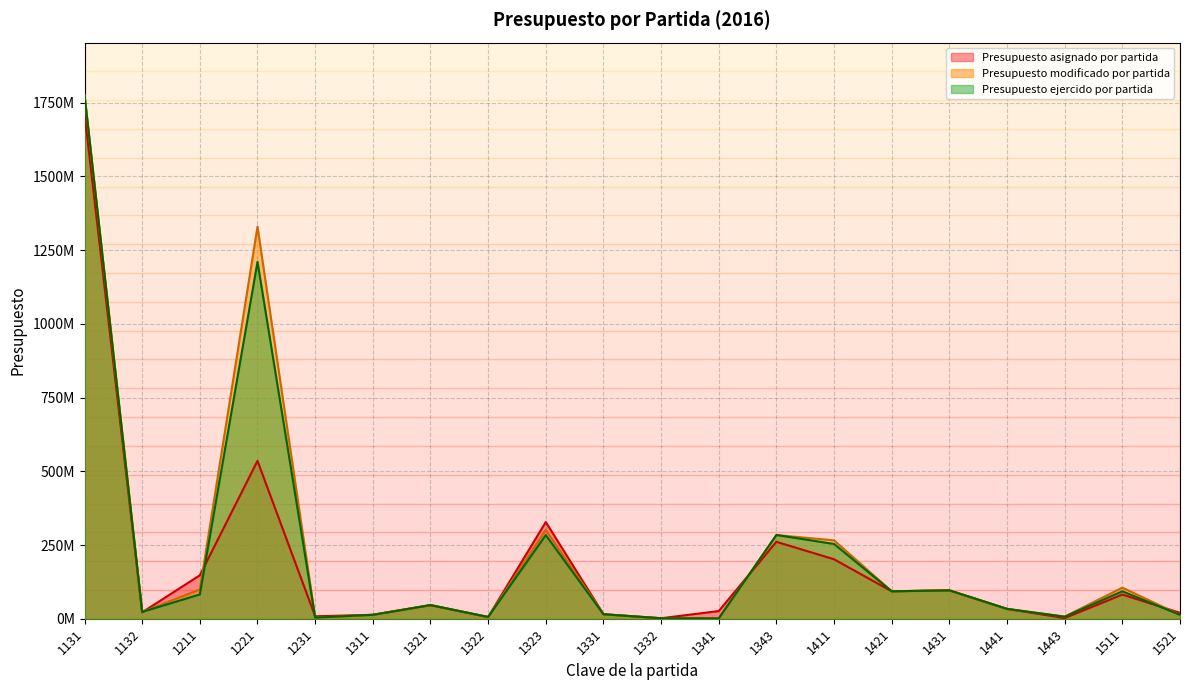

At 1411, list the series in order from smallest to largest.

Presupuesto asignado por partida, Presupuesto ejercido por partida, Presupuesto modificado por partida